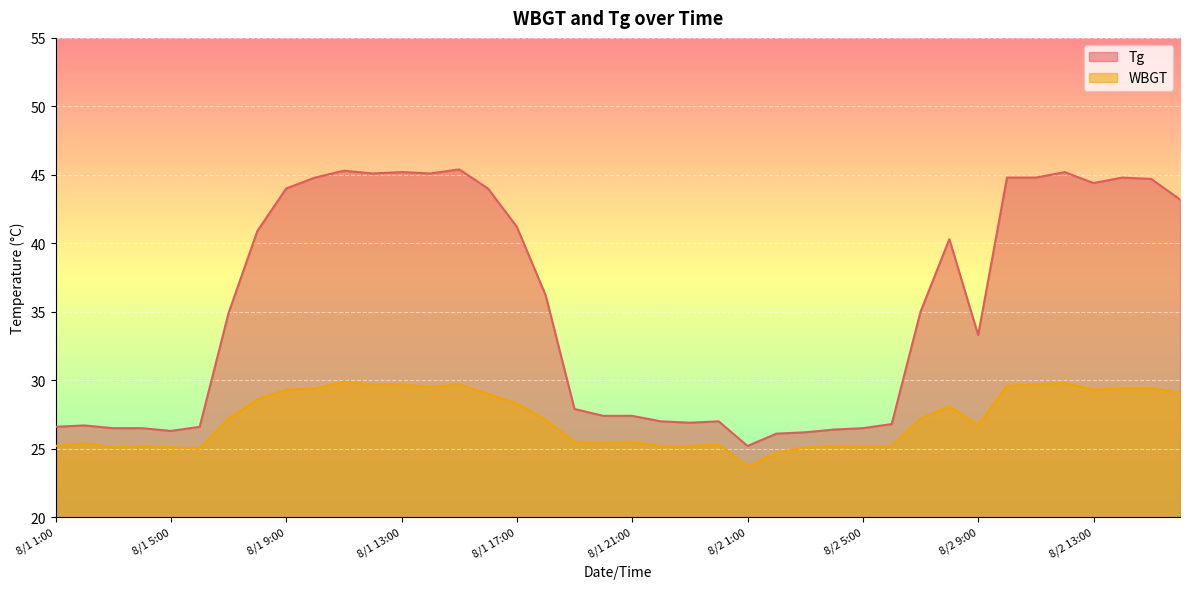

True or false: WBGT and Tg intersect in this chart.

False